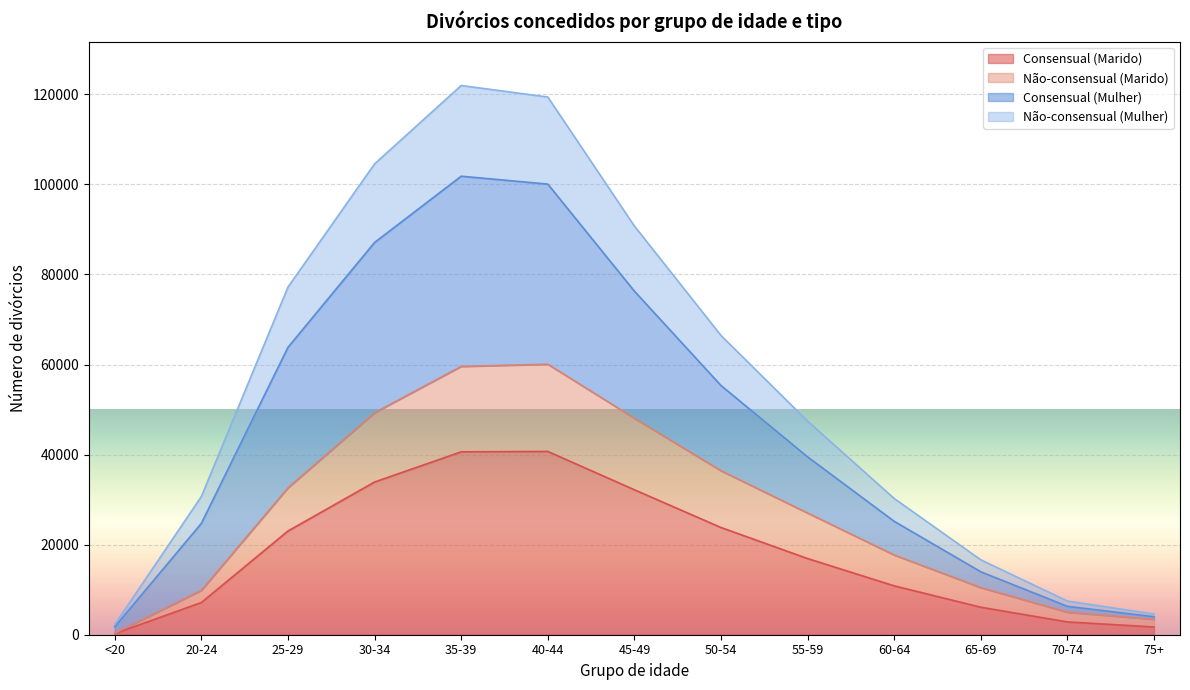

List the labels in order of Não-consensual (Mulher) value, largest first.

35-39, 40-44, 30-34, 45-49, 25-29, 50-54, 55-59, 60-64, 20-24, 65-69, 70-74, 75+, <20